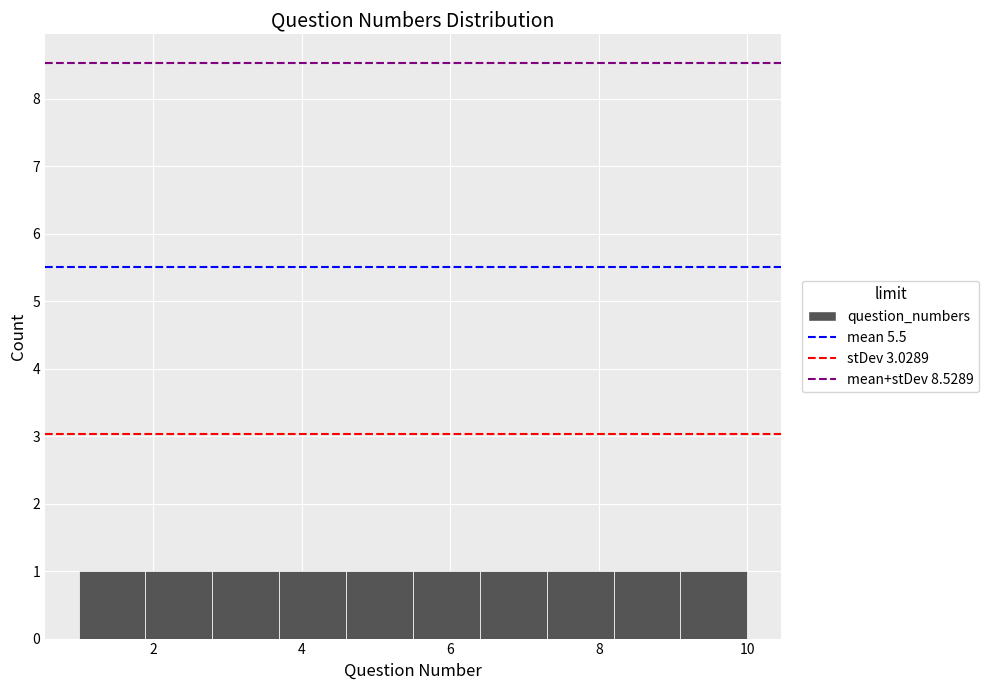

Reading left to right, transcribe this chart: for each bar, give the range it covers on the x-axis and its height. Neither the bar edges nor the heights are printed on the chart, so give them approximately, as read against the axes.

1.0 to 1.9: 1
1.9 to 2.8: 1
2.8 to 3.7: 1
3.7 to 4.6: 1
4.6 to 5.5: 1
5.5 to 6.4: 1
6.4 to 7.3: 1
7.3 to 8.2: 1
8.2 to 9.1: 1
9.1 to 10.0: 1